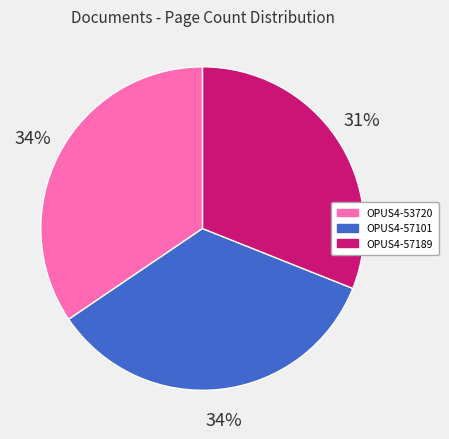

What percentage is the OPUS4-57101 slice, to the nearest percent?

34%